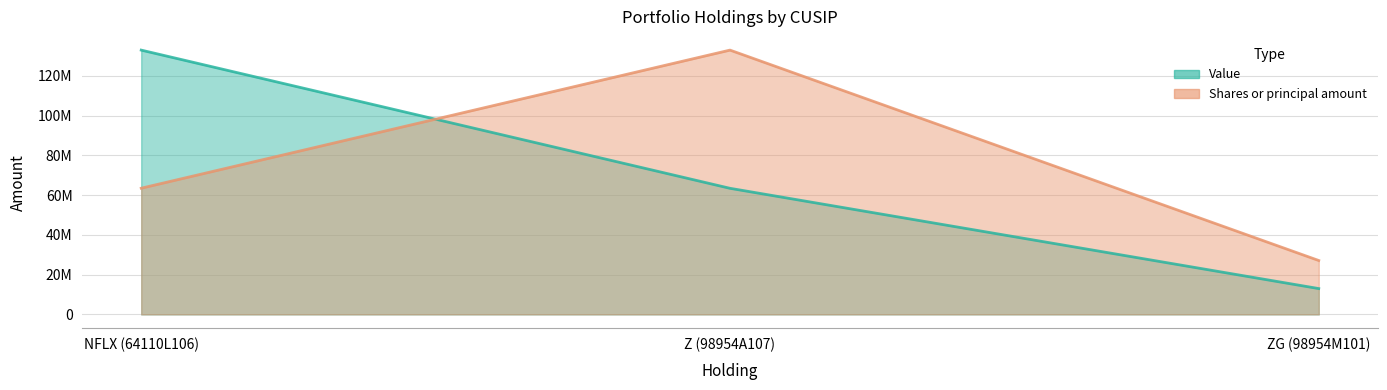

The Shares or principal amount series shows 15102892.9 at ZG (98954M101). True or false?

False